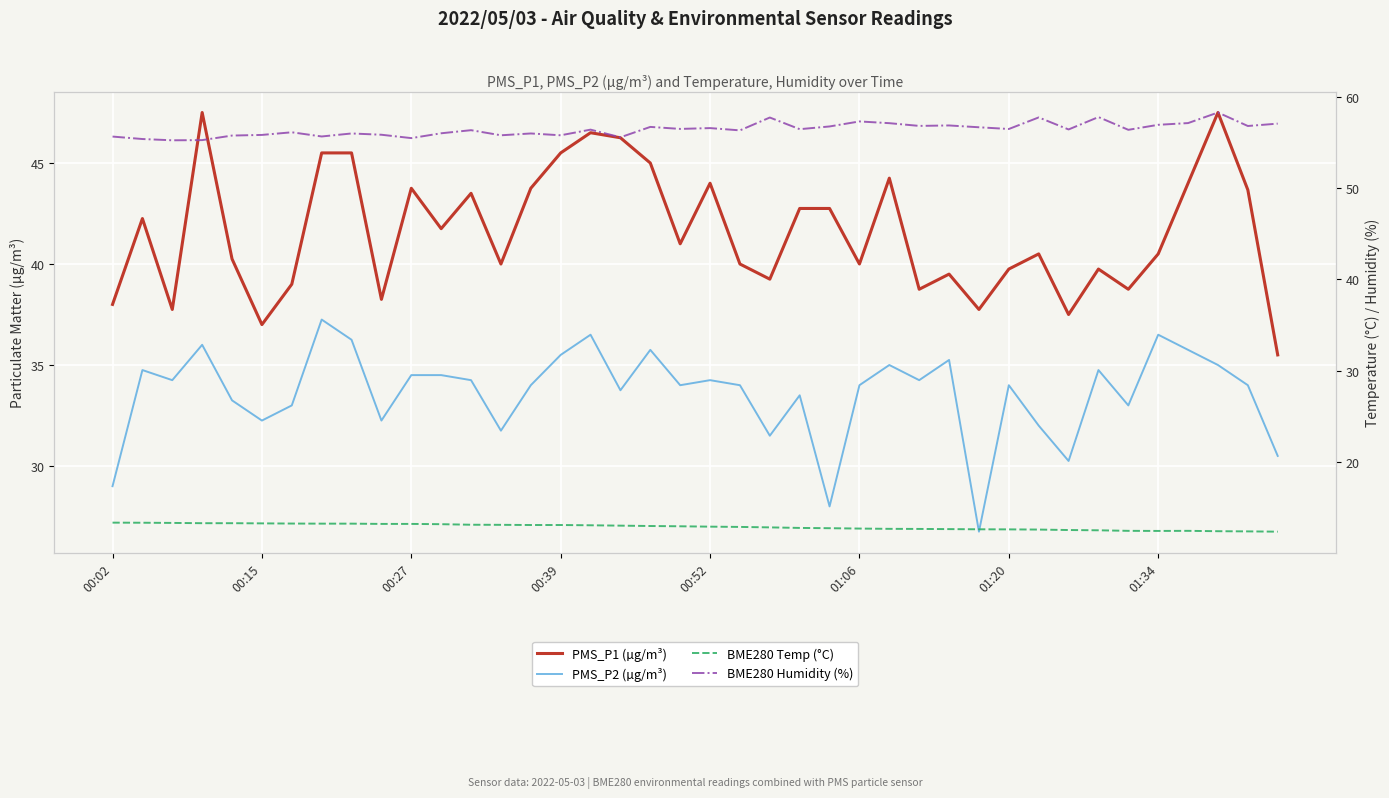

Count the number of categories in the chart.

40